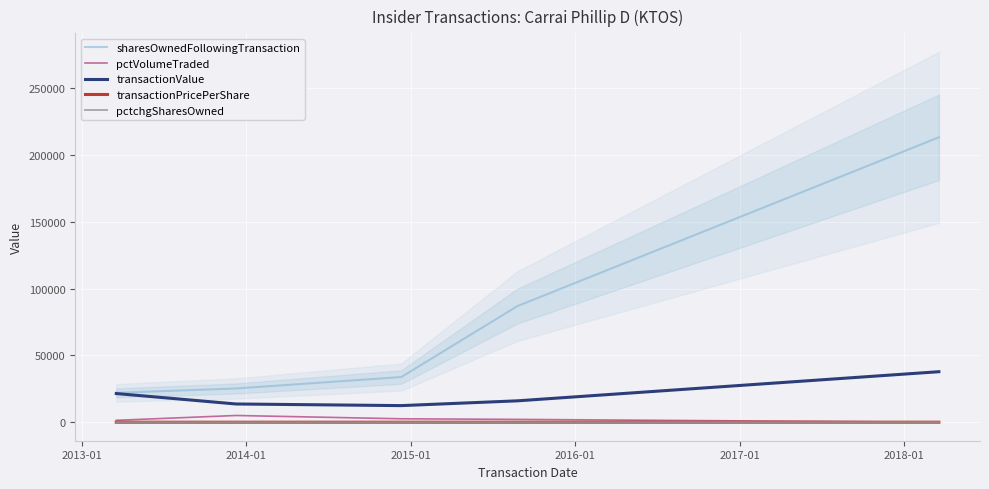

True or false: pctVolumeTraded and transactionValue cross at least once.

False